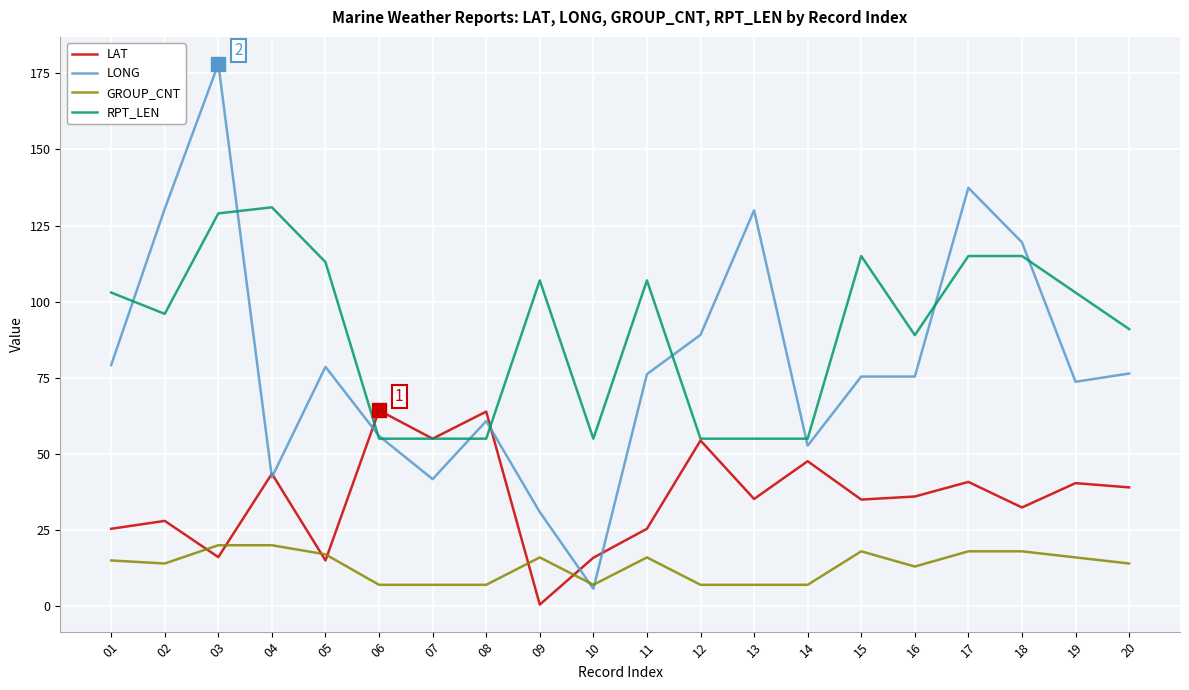

What is the difference between the second highest and second lowest values in the LONG series?

106.5